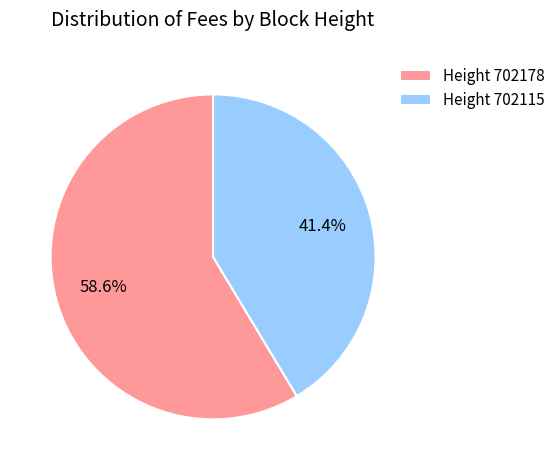

What percentage is NOT represented by Height 702178?

41.4%